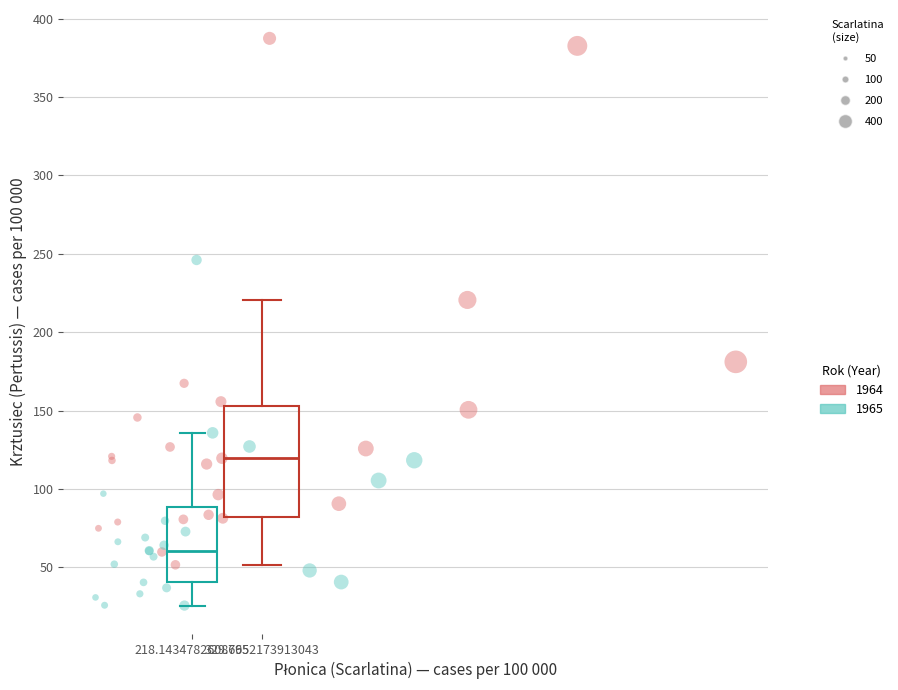

Which series has the widest spread of Y values?

1964